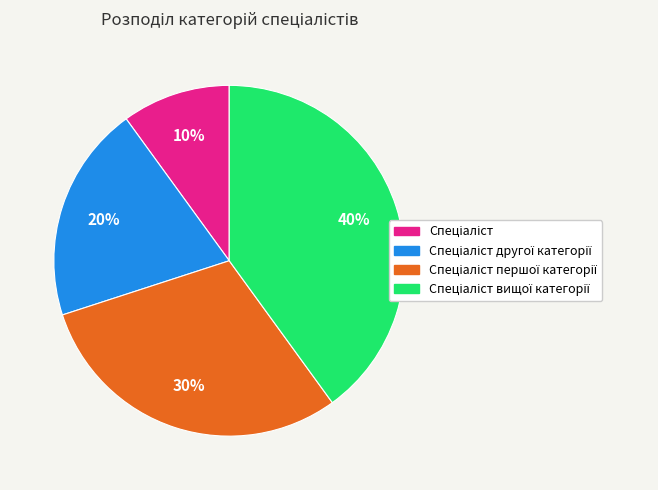

To the nearest percent, what is the average slice percentage?

25%